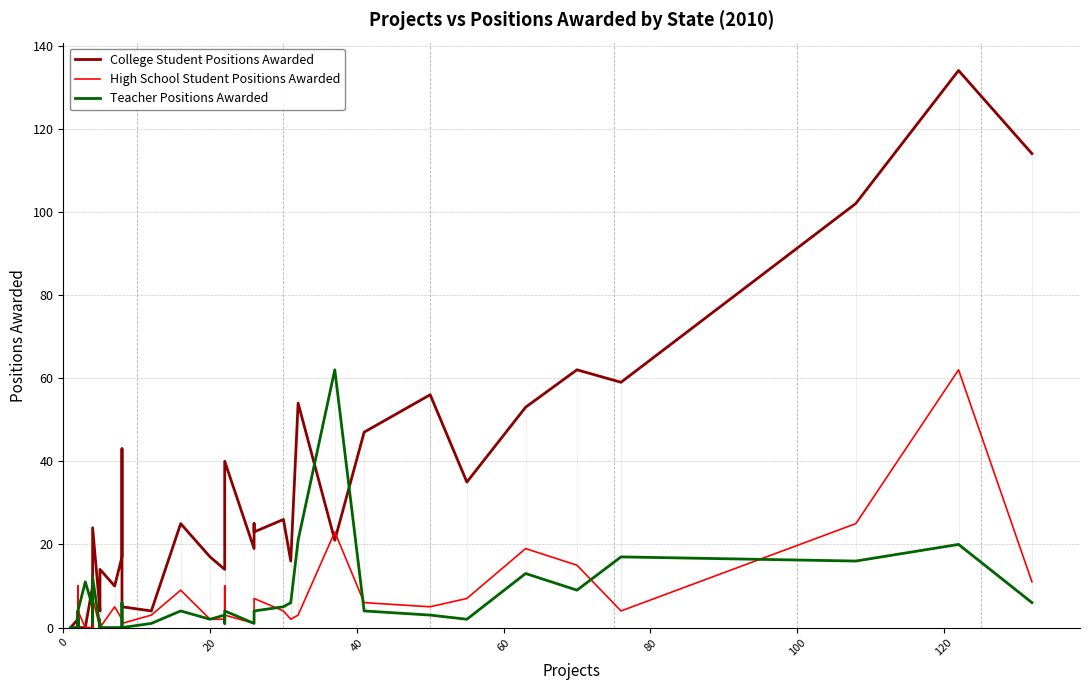

How many values in the High School Student Positions Awarded series exceed 4?

17